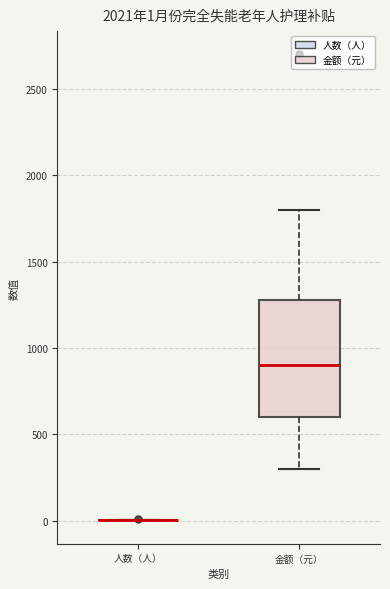

Which box is the tallest, from its lower edge to its upper edge?

金额（元）